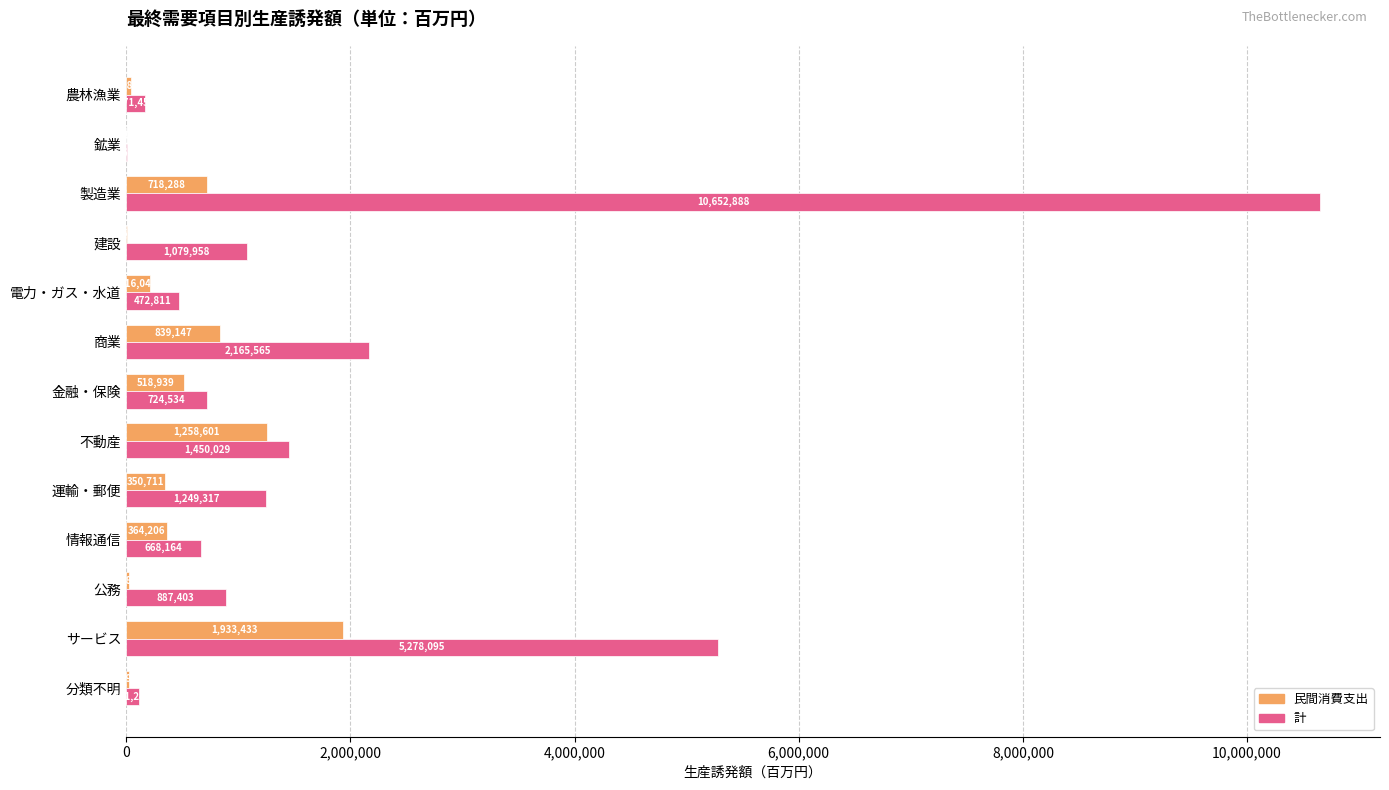

What is the greatest value displayed?

10652888